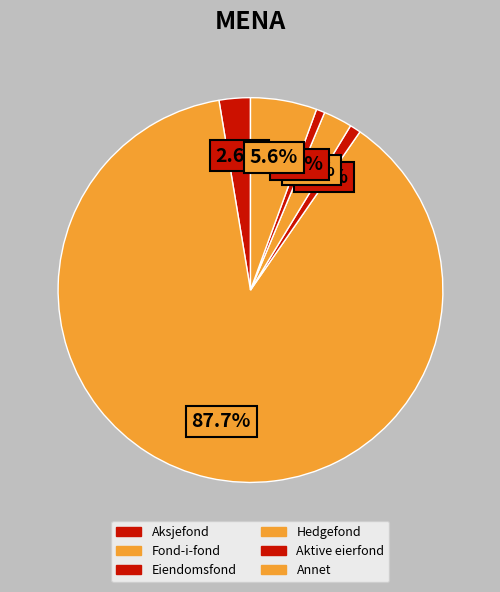

True or false: Eiendomsfond accounts for 1% of the total.

True